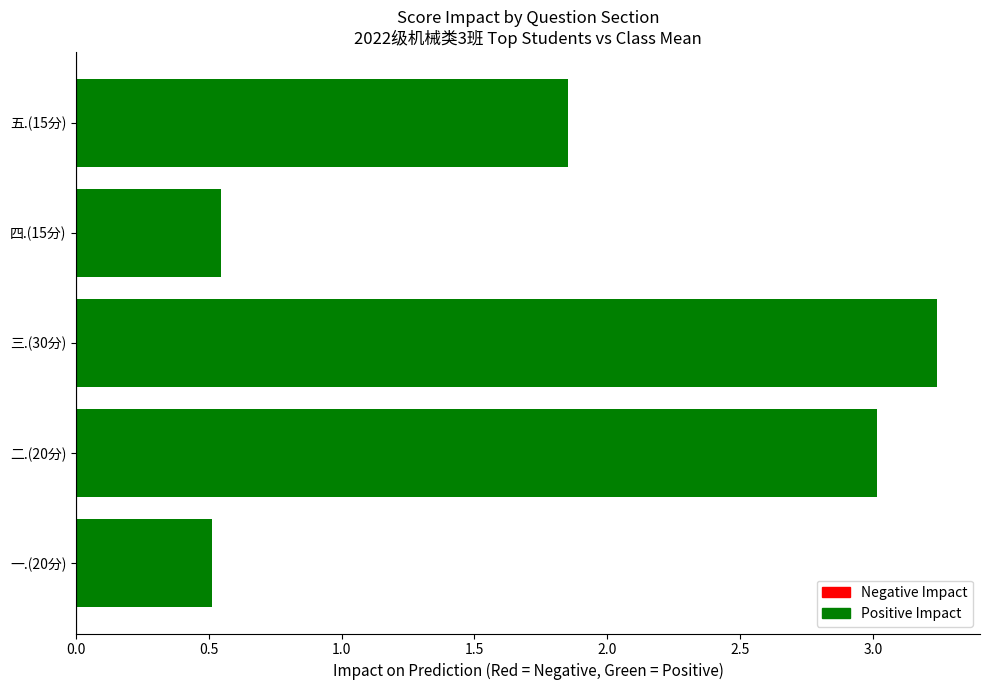

What is the difference between the maximum and minimum values?

2.7